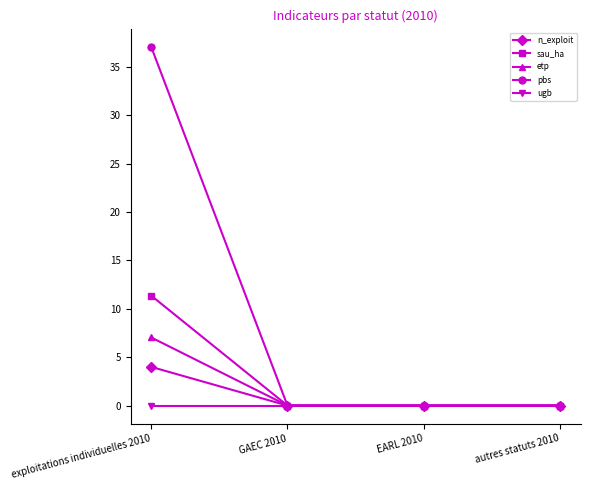

What is the label of the 4th point from the left?

autres statuts 2010